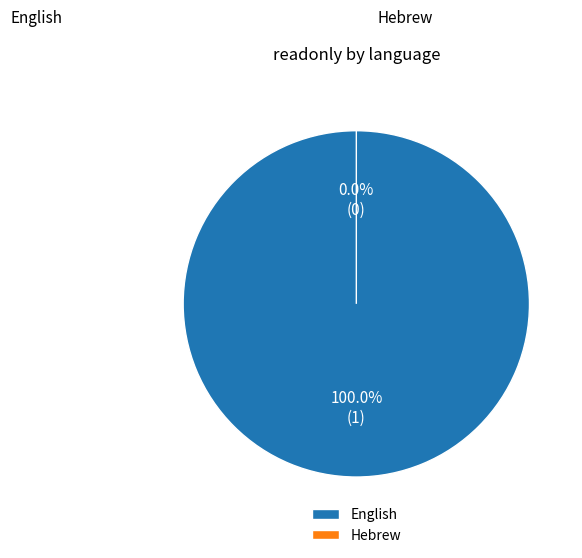

Count the number of slices in the pie.

2